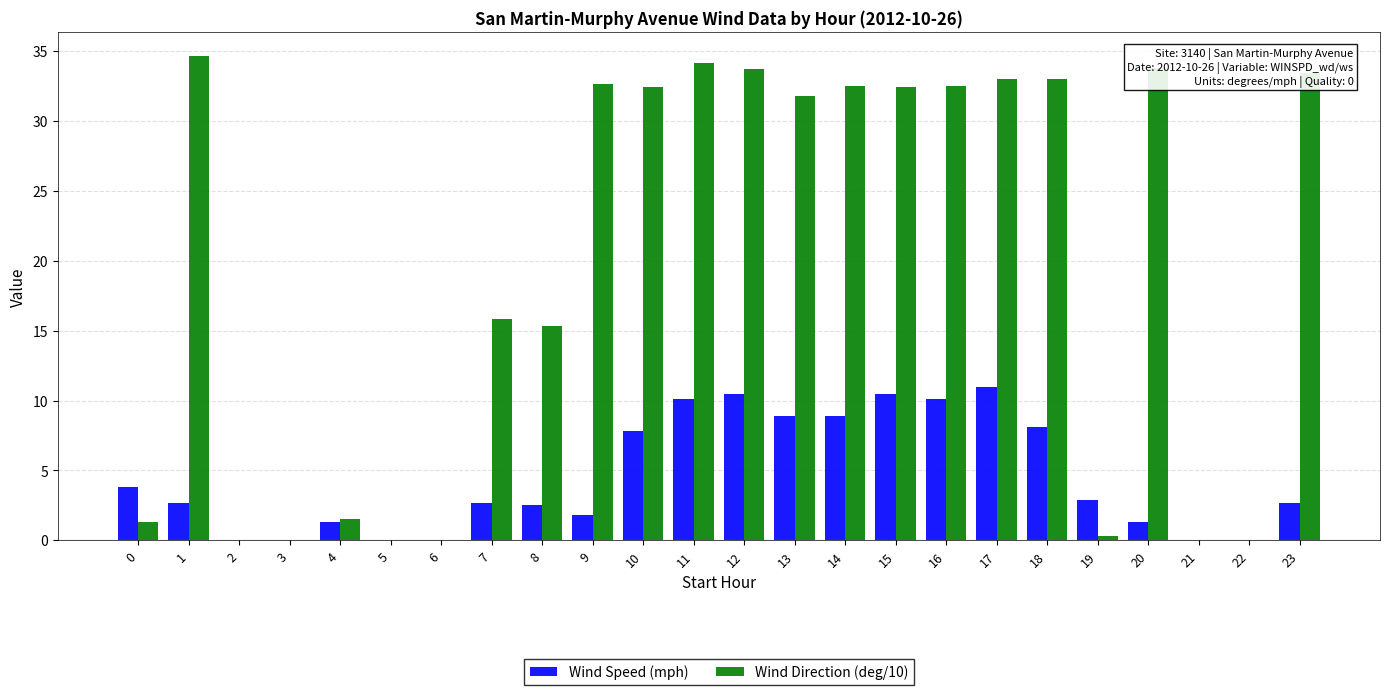

What is the maximum value shown in the chart?

34.6